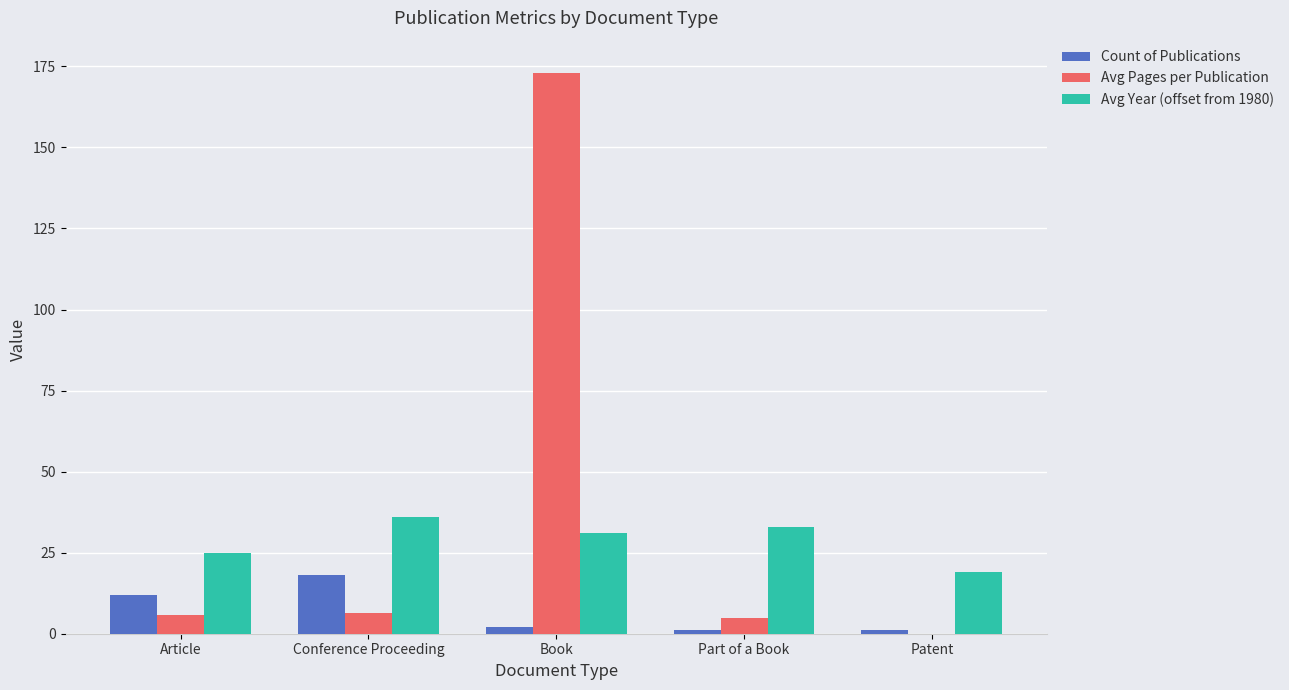

At which category is the sum across all series the highest?

Book